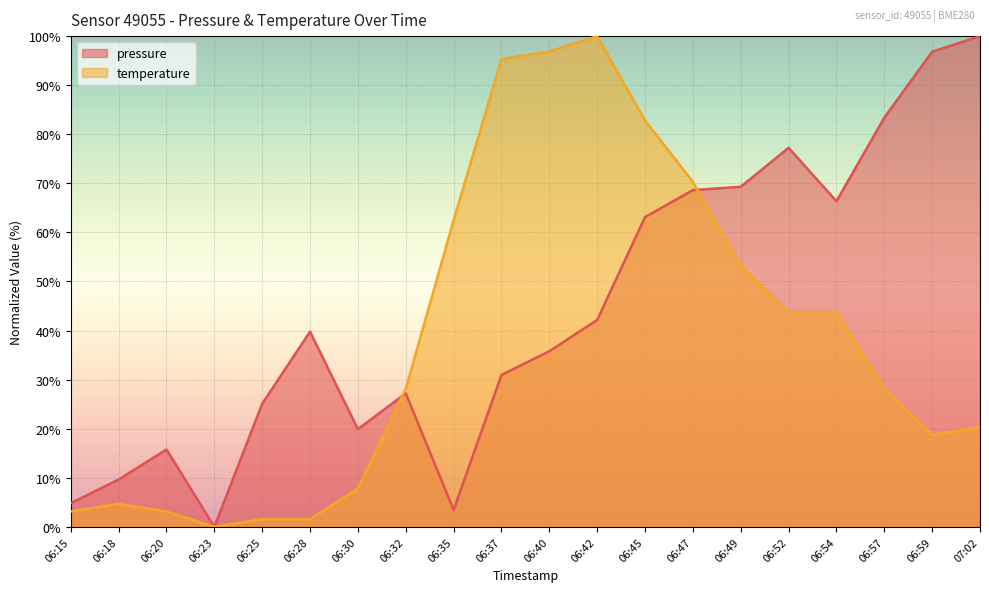

How many lines are shown in the chart?

2